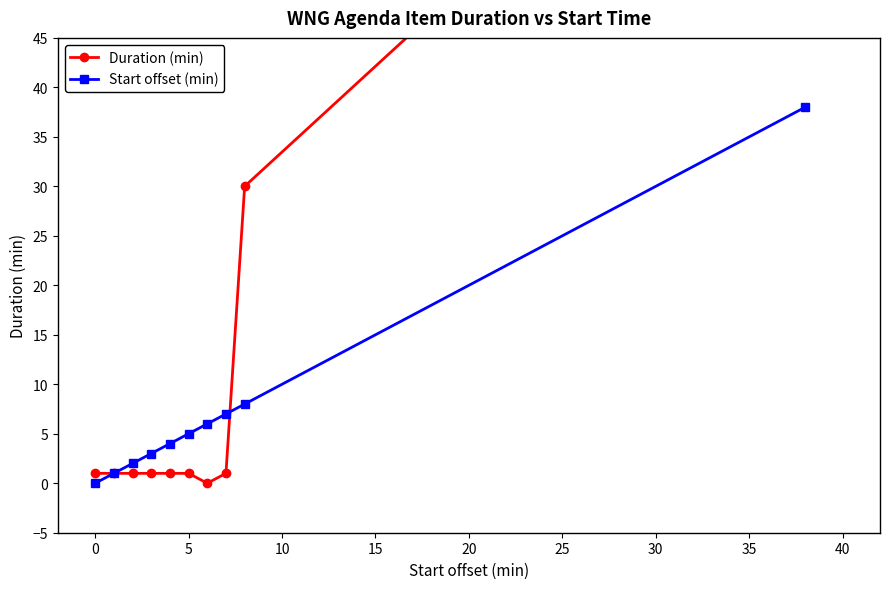

Rank the series by their average value, from highest to lowest.

Duration (min), Start offset (min)